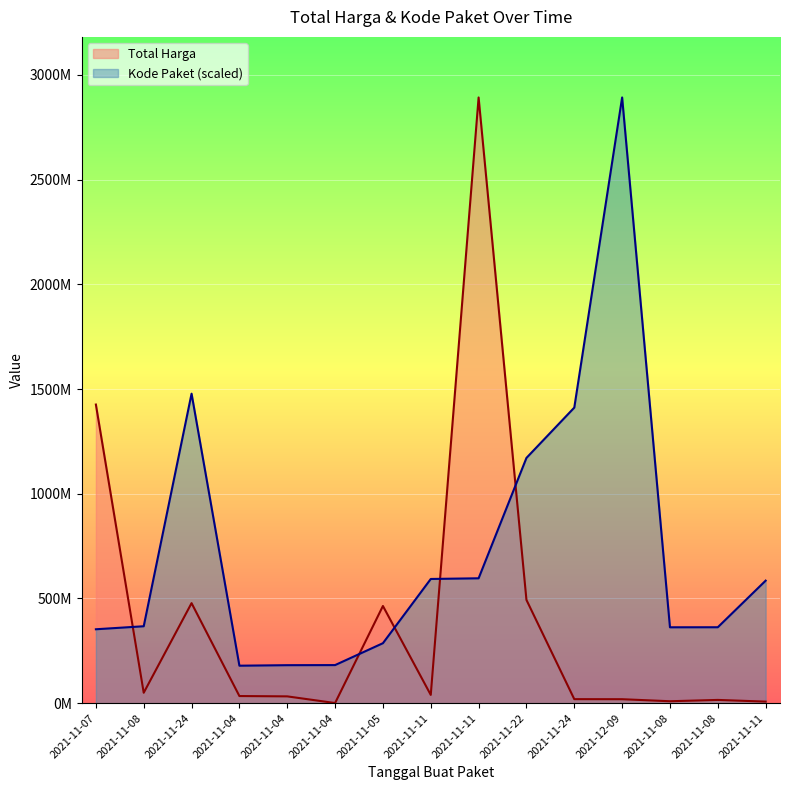

Reading left to right, transcribe all the data shown in this chart.

Total Harga: 2021-11-07=1425867900.0	2021-11-08=49730040.0	2021-11-24=477600000.0	2021-11-04=34000000.0	2021-11-04=32441200.0	2021-11-04=577875.0	2021-11-05=464002100.0	2021-11-11=39440000.0	2021-11-11=2892122000.0	2021-11-22=493000000.0	2021-11-24=19175000.0	2021-12-09=18900000.0	2021-11-08=9180000.0	2021-11-08=15513960.0	2021-11-11=7401240.0
Kode Paket: 2021-11-07=352883521.5	2021-11-08=367273231.7	2021-11-24=1477840024.8	2021-11-04=178927446.8	2021-11-04=181360692.3	2021-11-04=181822169.9	2021-11-05=286367820.0	2021-11-11=593019677.6	2021-11-11=596250020.7	2021-11-22=1171020357.2	2021-11-24=1411261394.6	2021-12-09=2892122000.0	2021-11-08=362301859.5	2021-11-08=362532598.3	2021-11-11=585048701.0